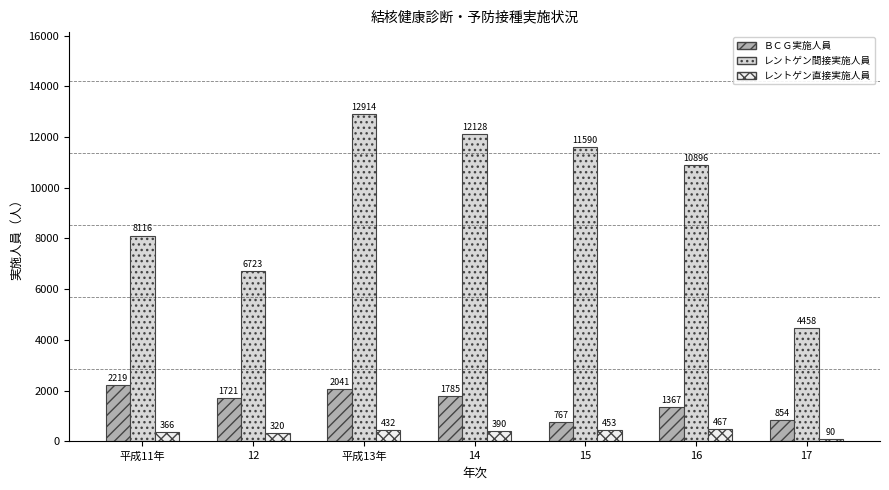

The value of ＢＣＧ実施人員 at 平成13年 is 2041. True or false?

True